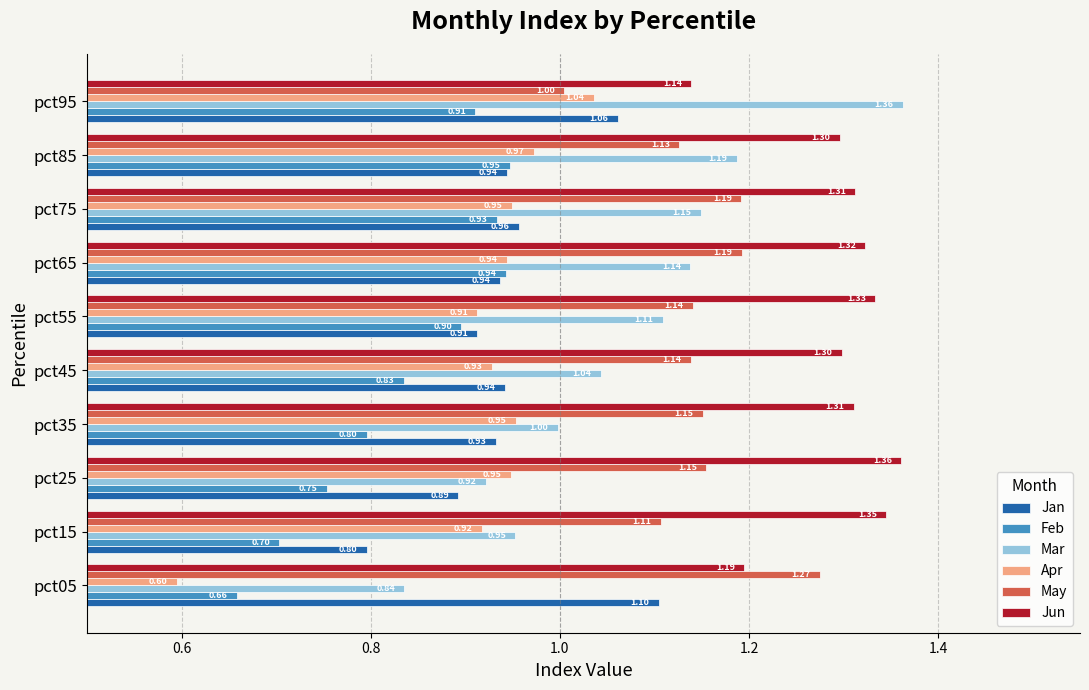

What is the sum of the Jun values at pct55 and pct95?

2.5